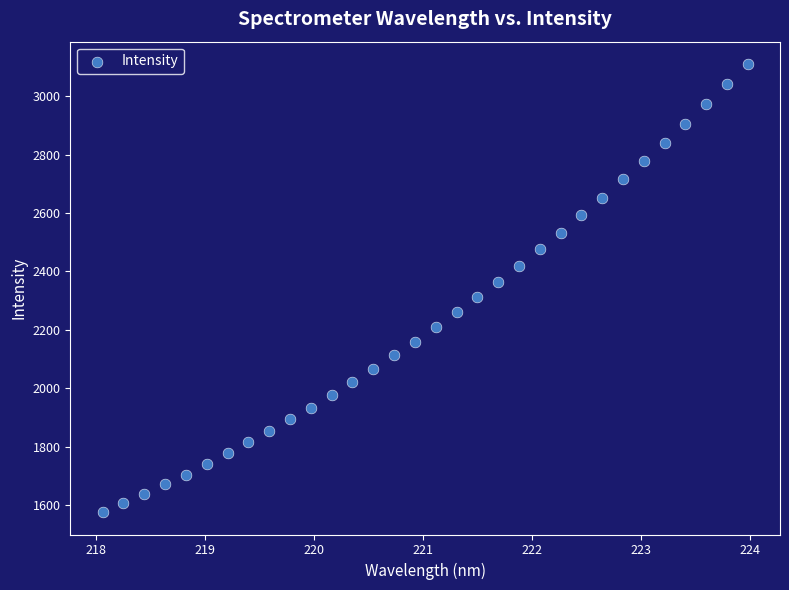

What is the range of Y values (max minus min)?

1532.8